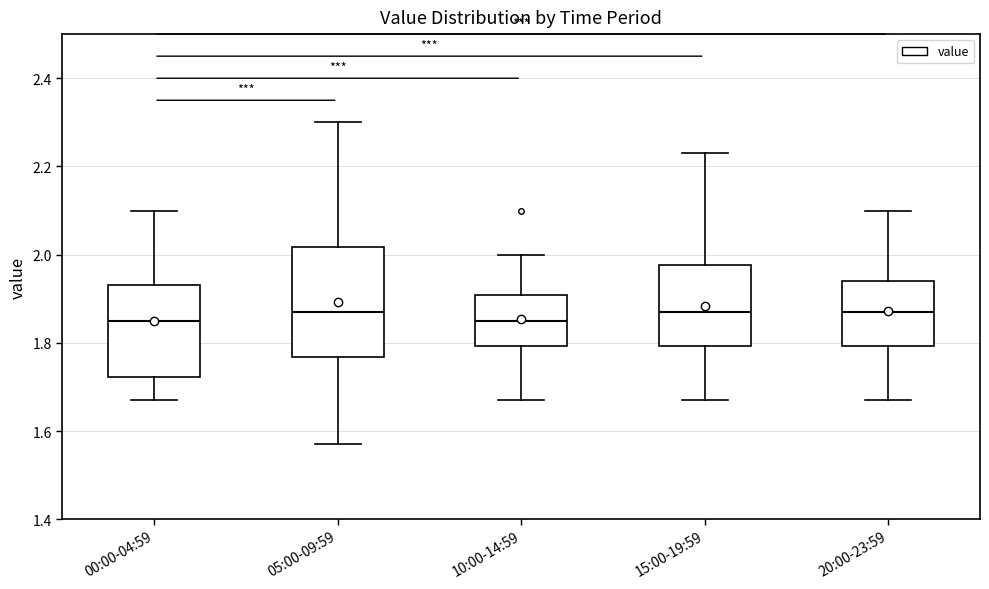

Where does the lower whisker of the box for 10:00-14:59 end on the y-axis? The values are not printed on the chart, so give them approximately, as read against the axis.

1.68